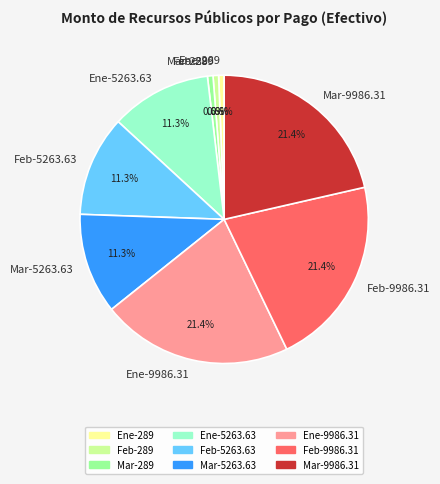

Is the sum of Ene-9986.31 and Ene-5263.63 greater than half?

No